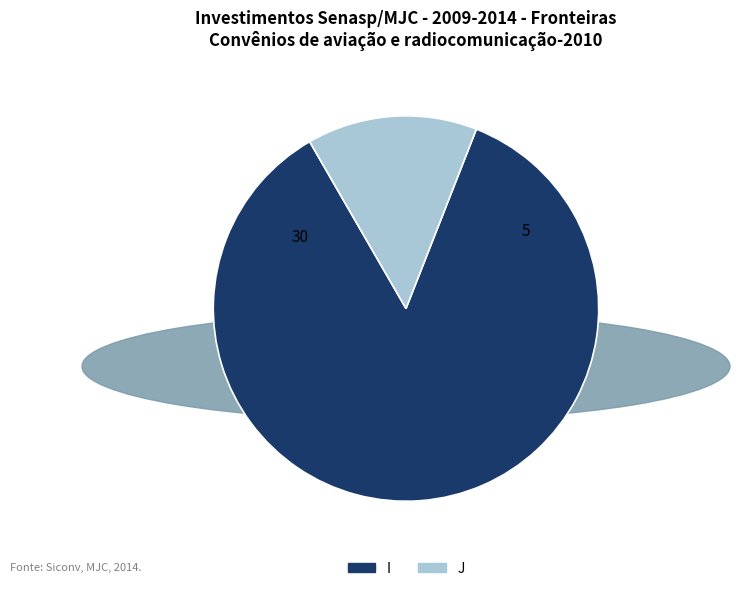

Do J and I together represent more than half of the pie?

Yes